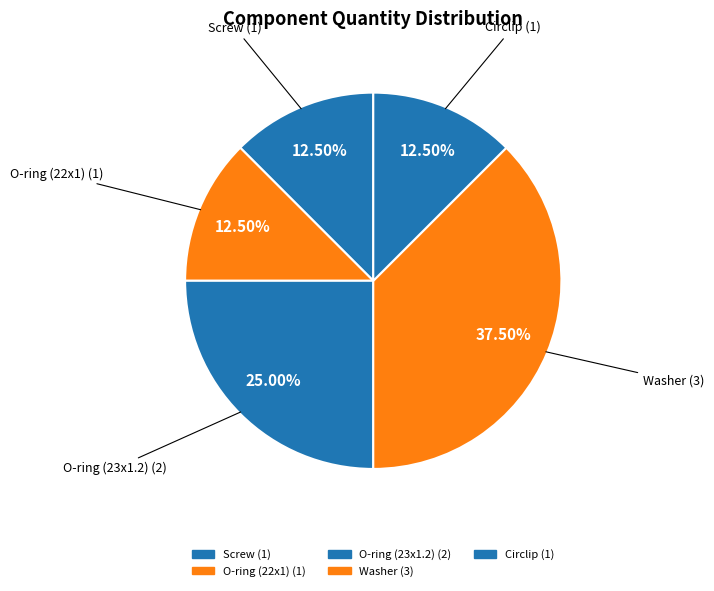

Rank the categories by value from highest to lowest.

Washer, O-ring (23x1.2), Screw, O-ring (22x1), Circlip